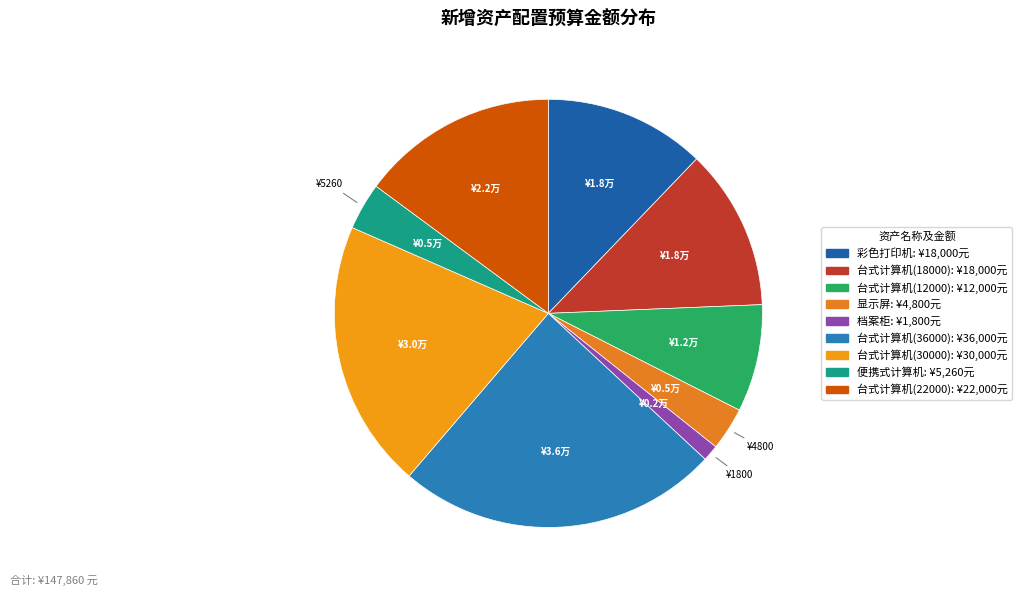

Approximately how many times larger is the value at 便携式计算机 compared to 台式计算机(30000)?

0.2